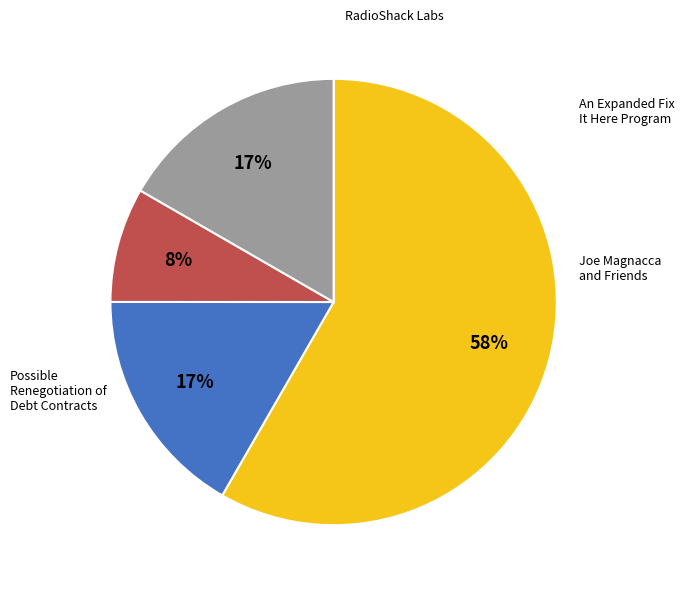

To the nearest percent, what is the average slice percentage?

25%